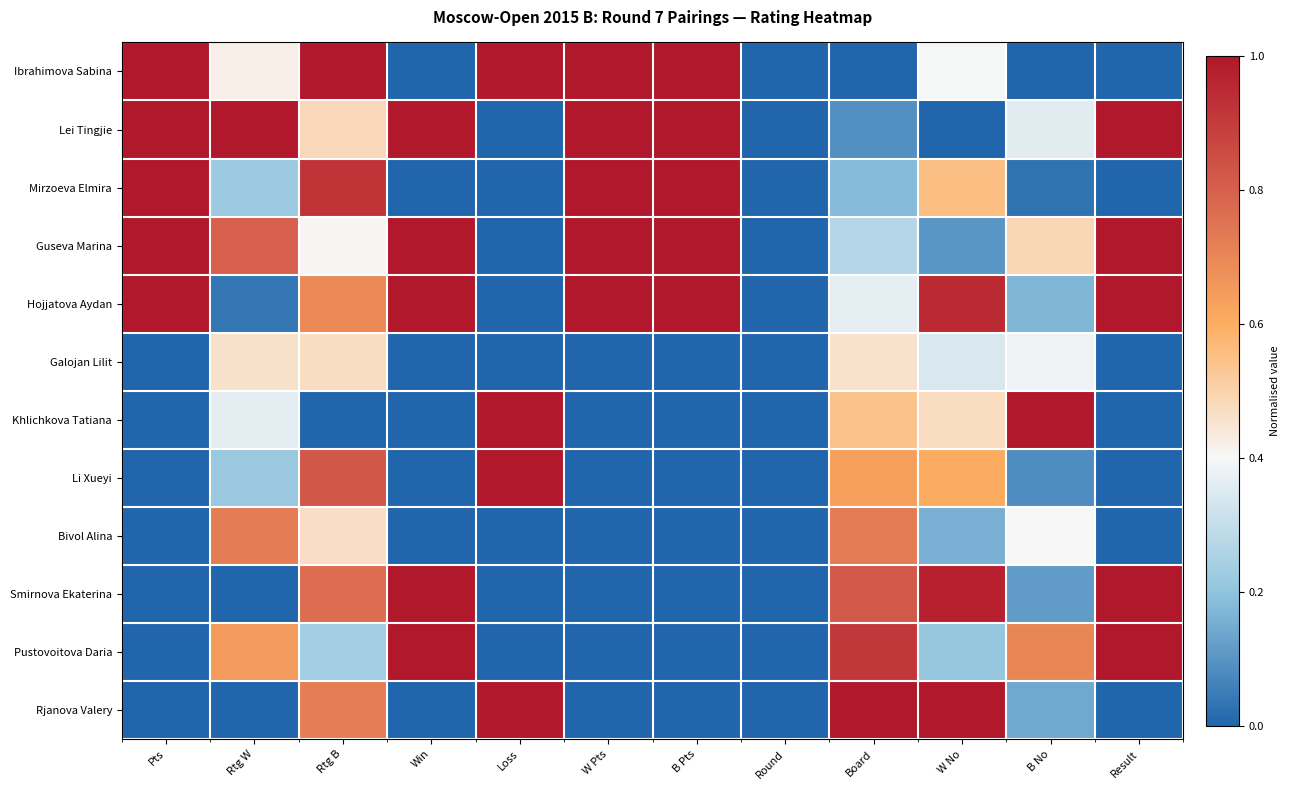

At which category is the sum across all series the highest?

Rtg B